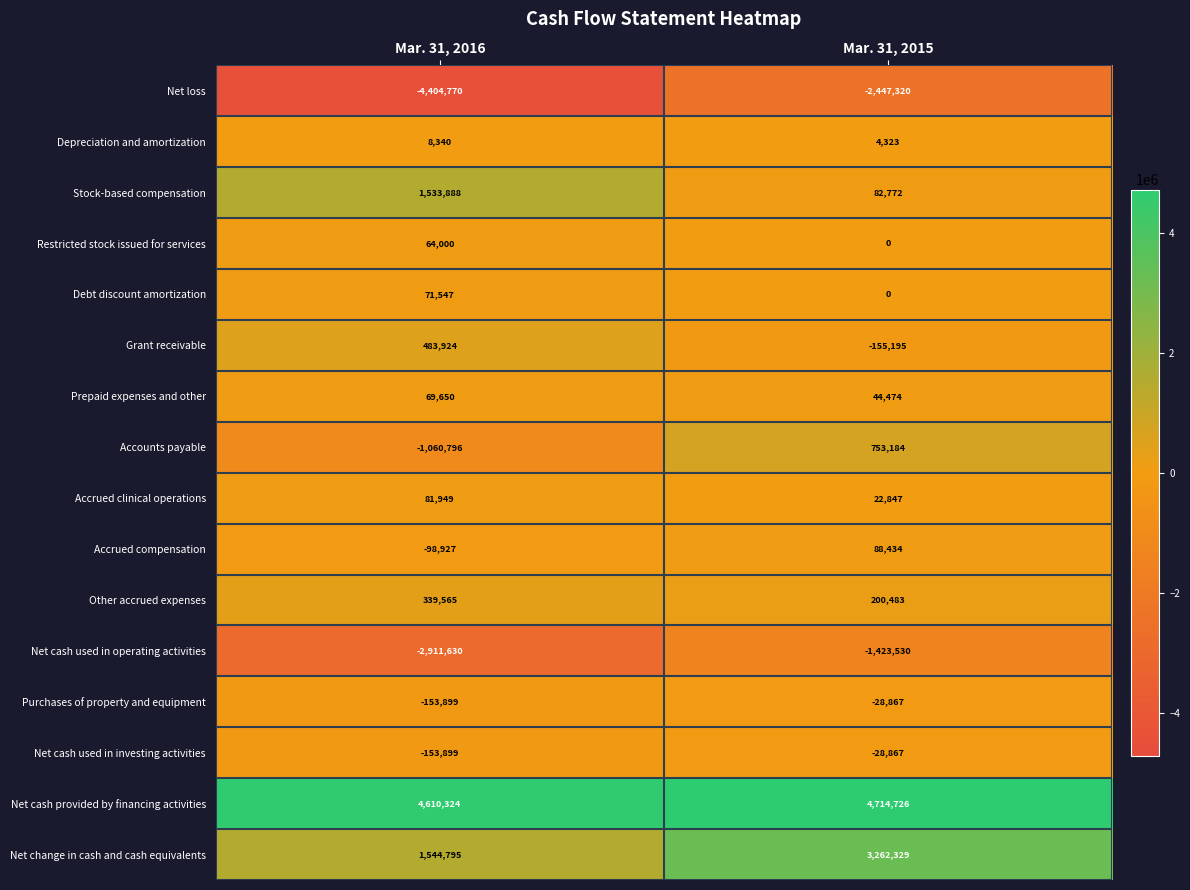

What is the spread (max minus min) of values at Mar. 31, 2015?

7162046